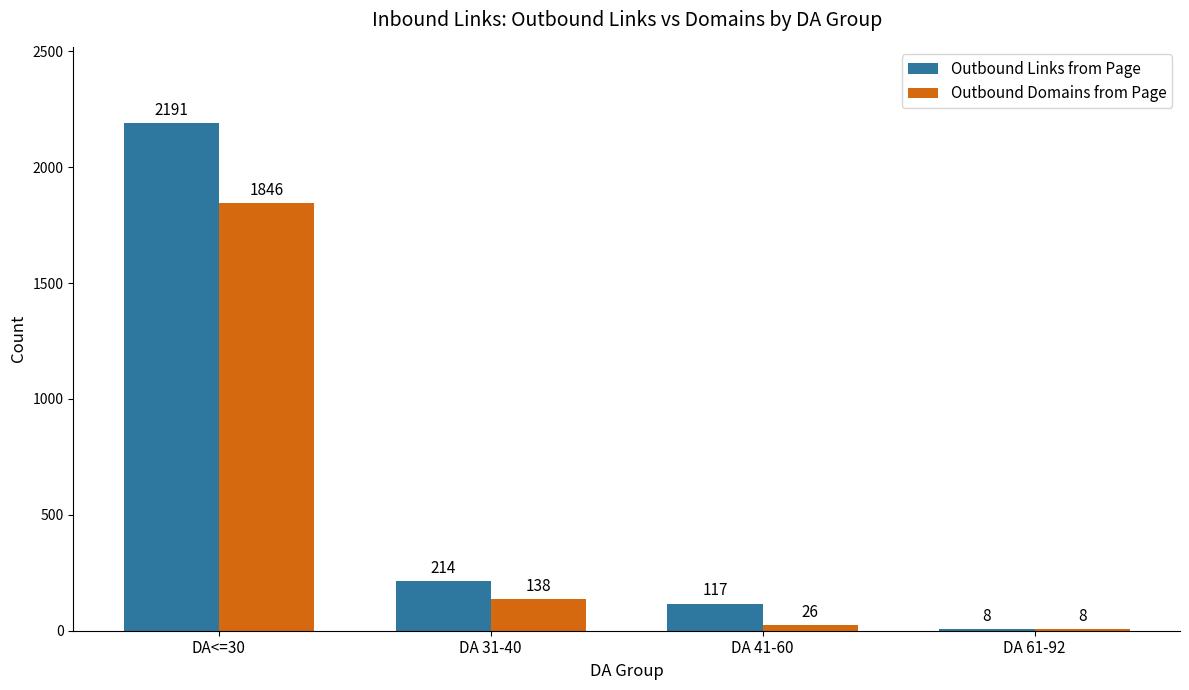

How many values in the Outbound Links from Page series are below 214?

2